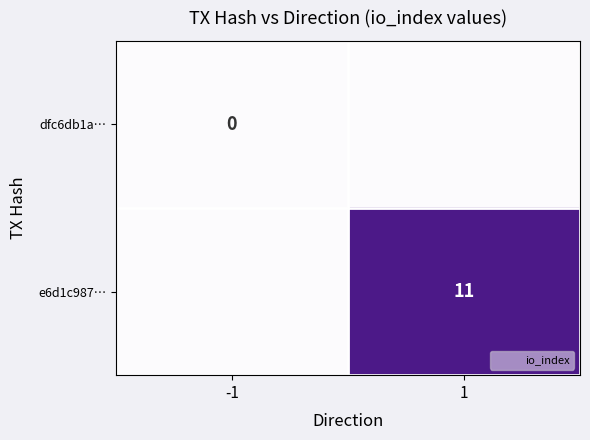

Rank the series by their average value, from highest to lowest.

e6d1c987…, dfc6db1a…